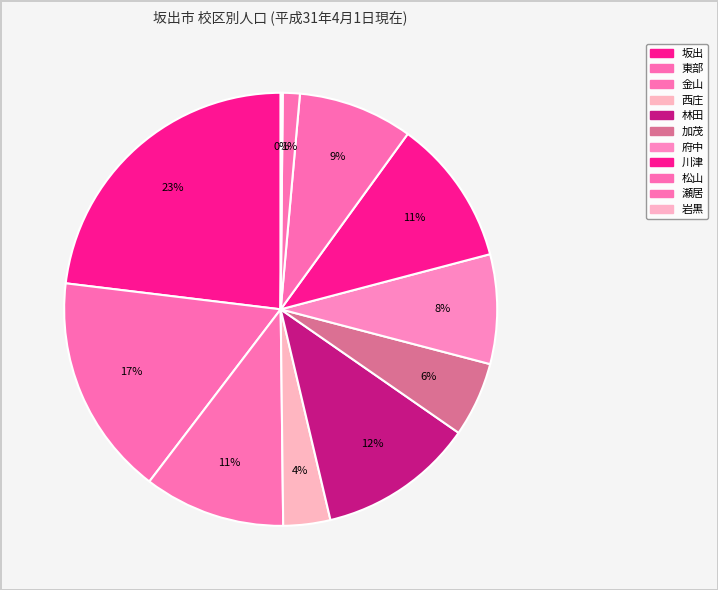

To the nearest percent, what is the average slice percentage?

9%